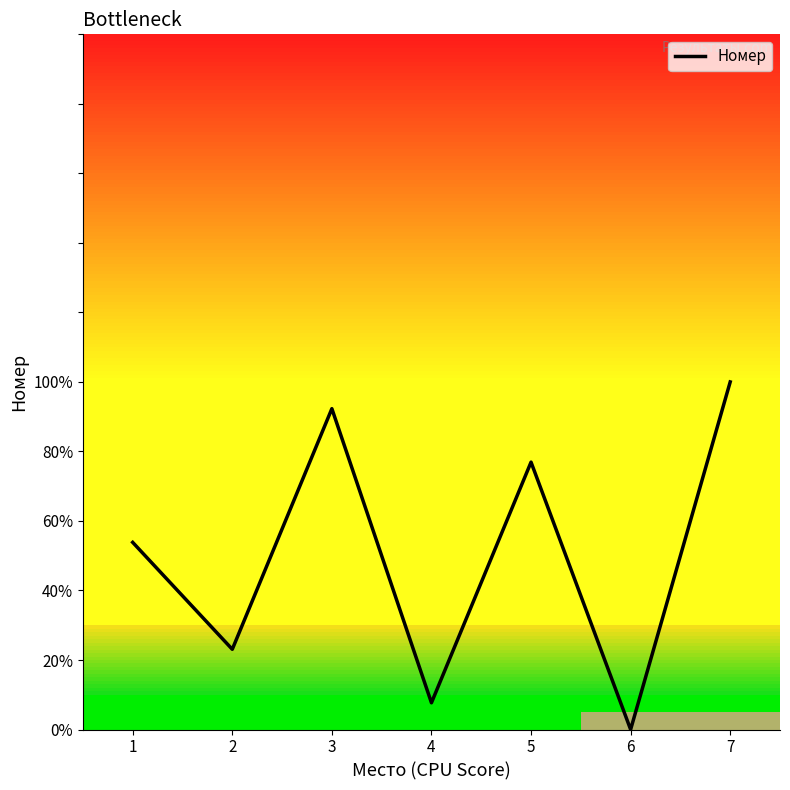

What is the sum of the values at 4 and 7?

107.7